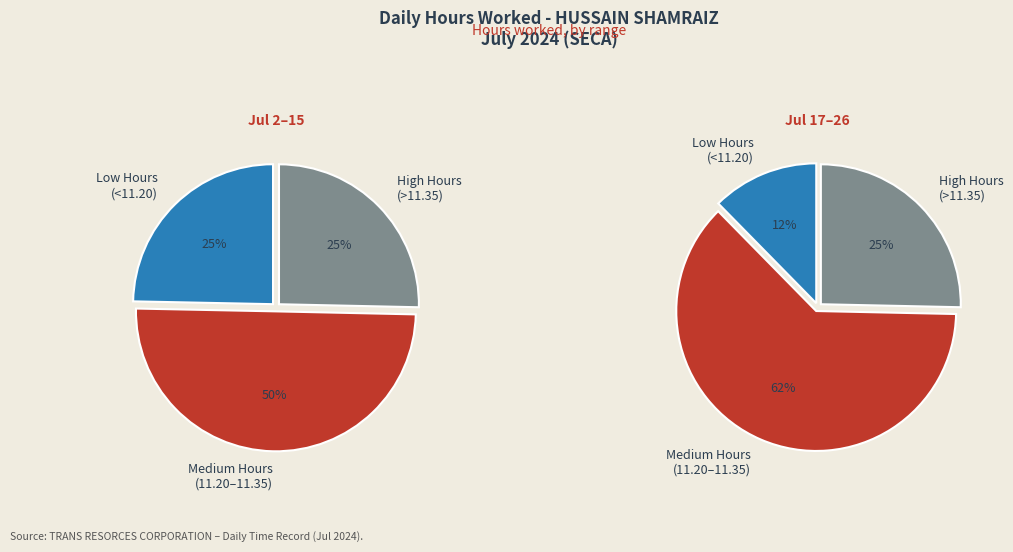

The Jul 5 slice represents 1% of the pie. True or false?

False